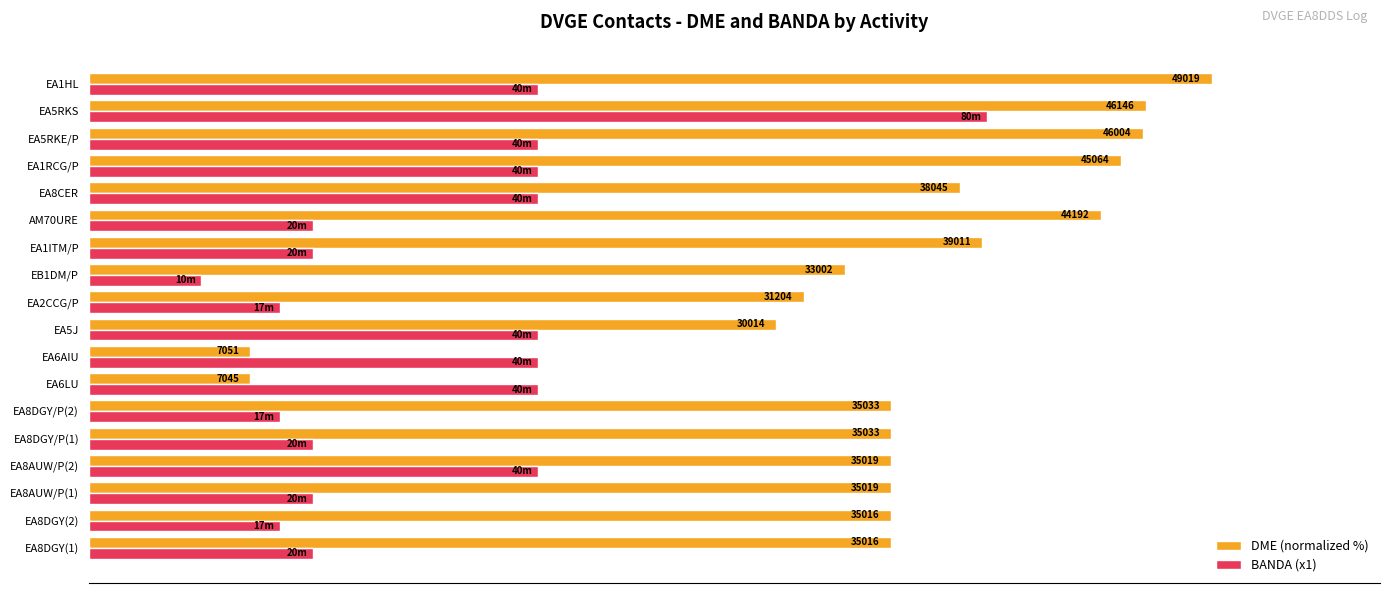

How many bars are there in each group?

2